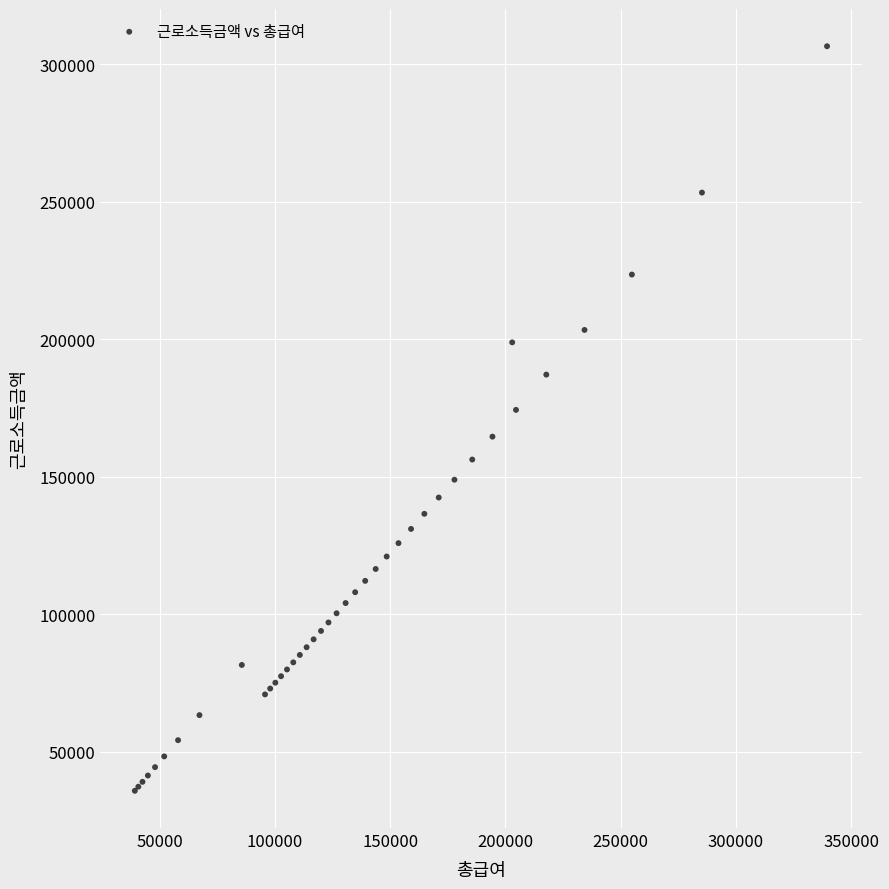

What Y value in the scatter plot is closest to 171207?

174349